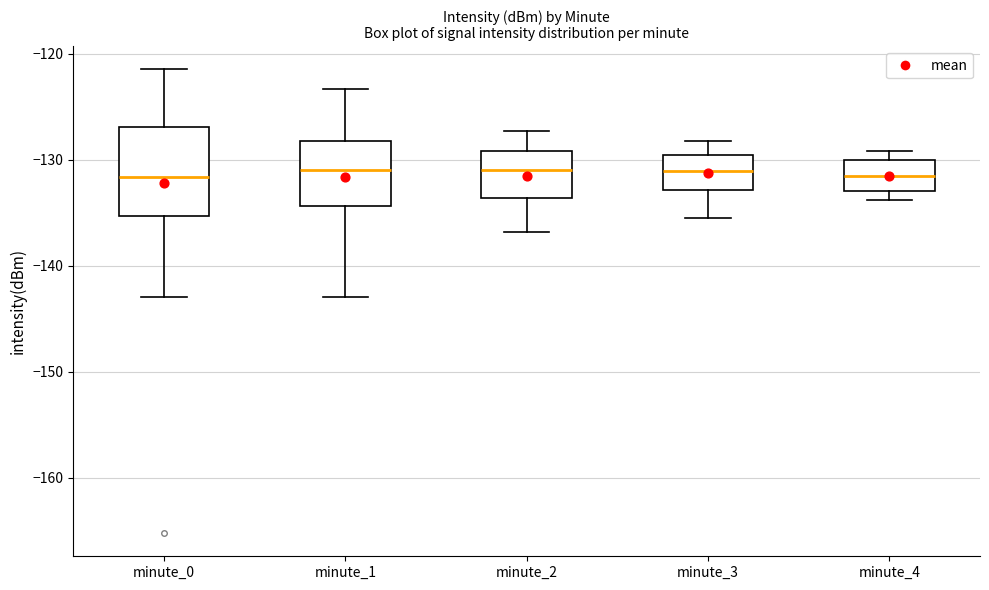

Where does the upper whisker of the box for minute_1 end on the y-axis? The values are not printed on the chart, so give them approximately, as read against the axis.

-123